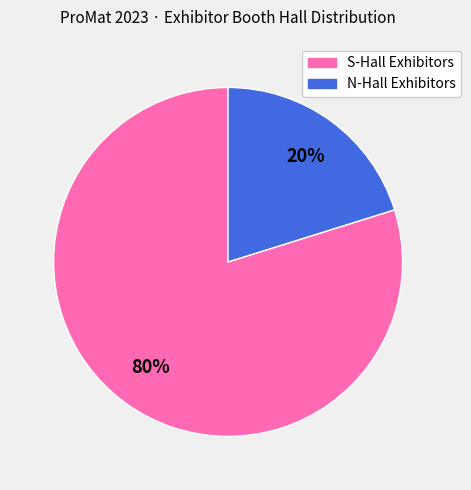

To the nearest percent, what is the average slice percentage?

50%